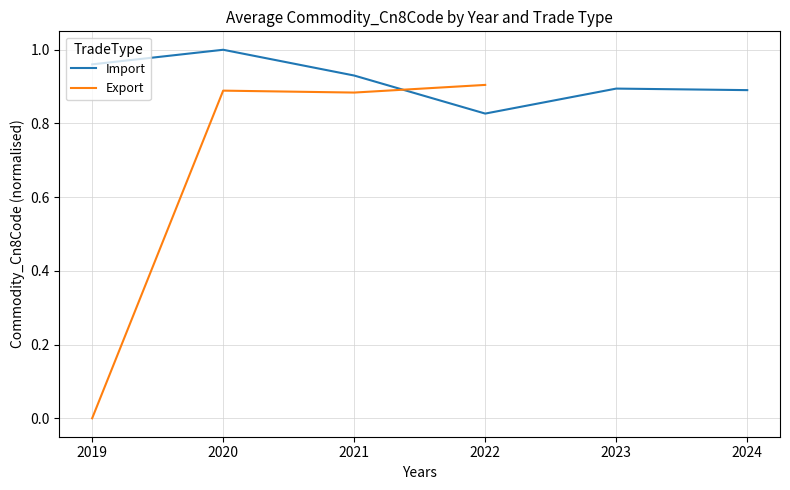

Which series ends up on top after the final intersection of Export and Import?

Export